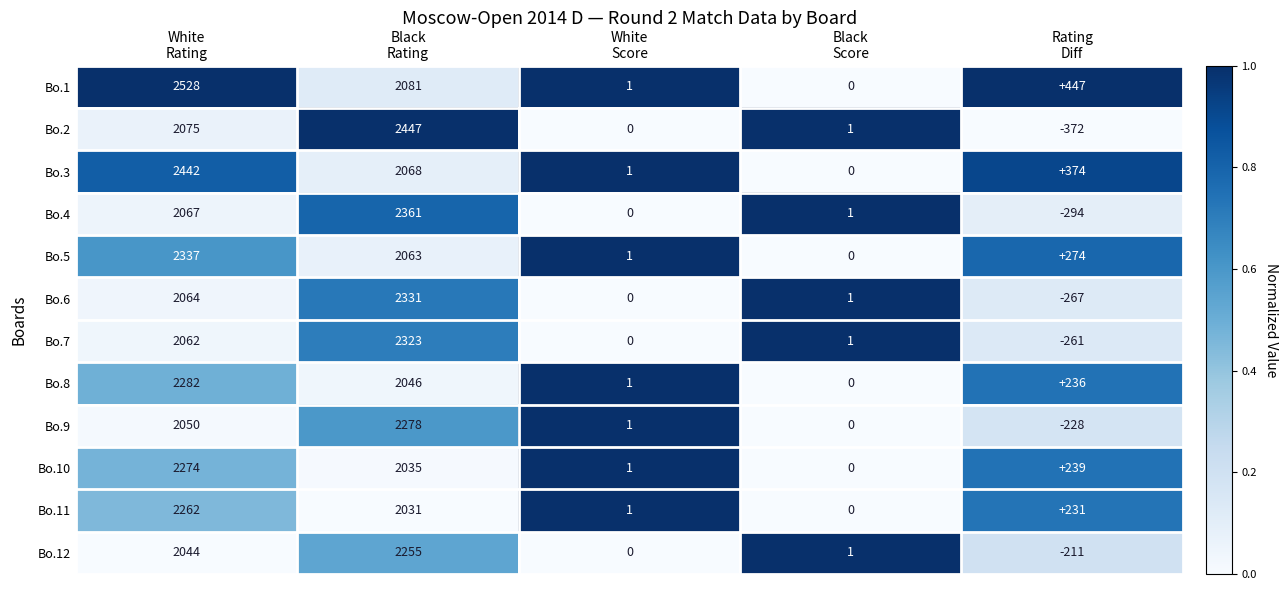

What is the average value of the Bo.8 series?

913